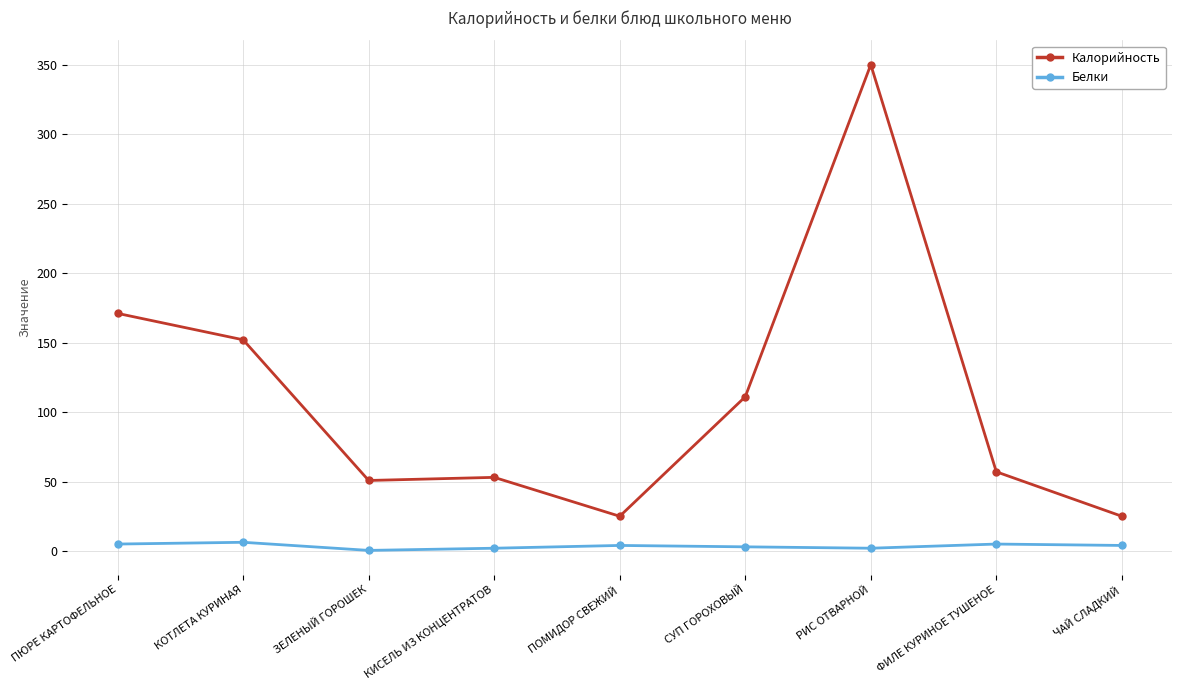

What value does the Белки series have at КОТЛЕТА КУРИНАЯ?

6.3